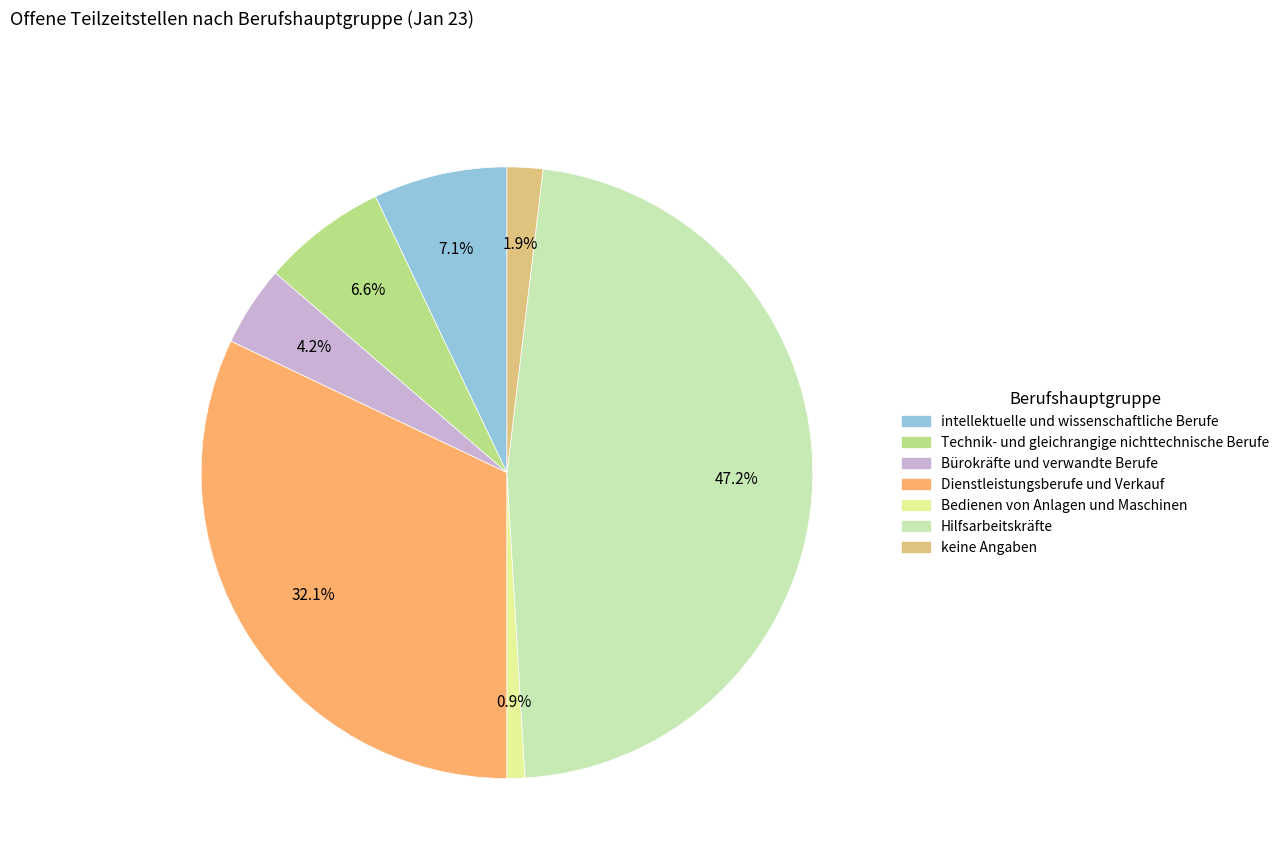

Is there a majority slice in this chart?

No